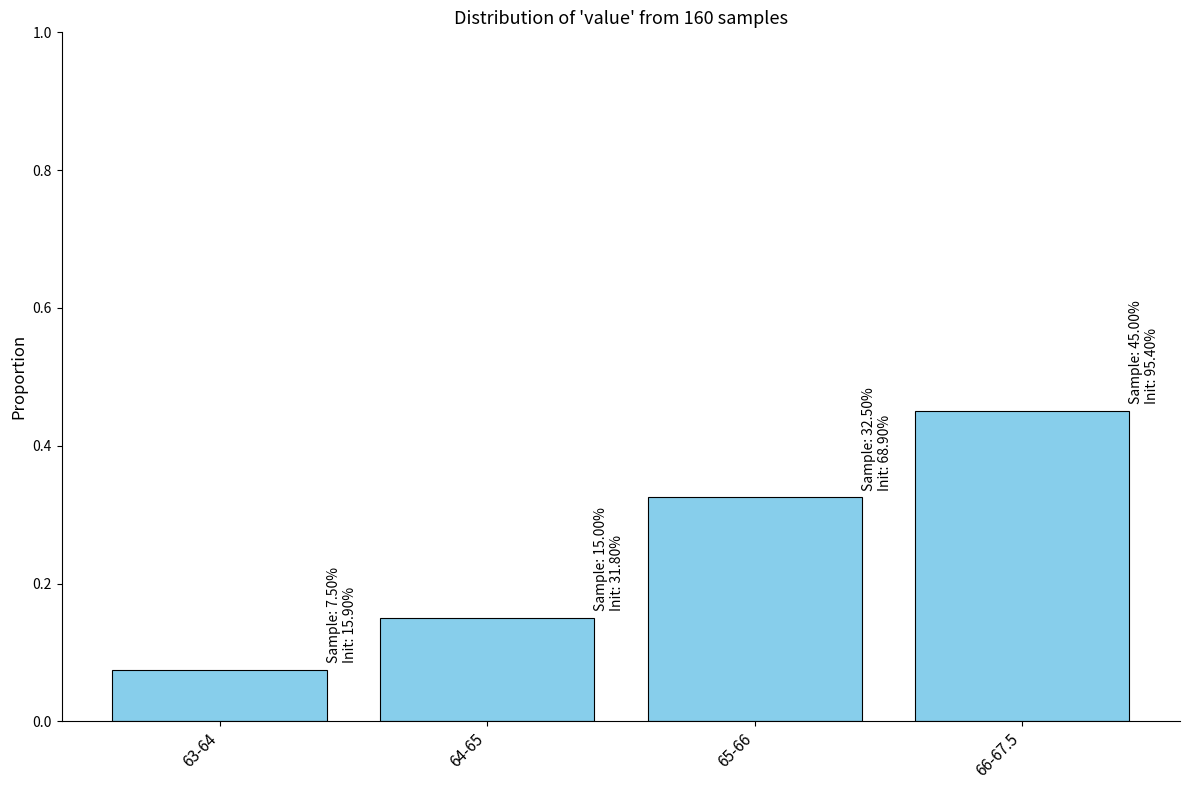

At which label is the value closest to 0?

63-64